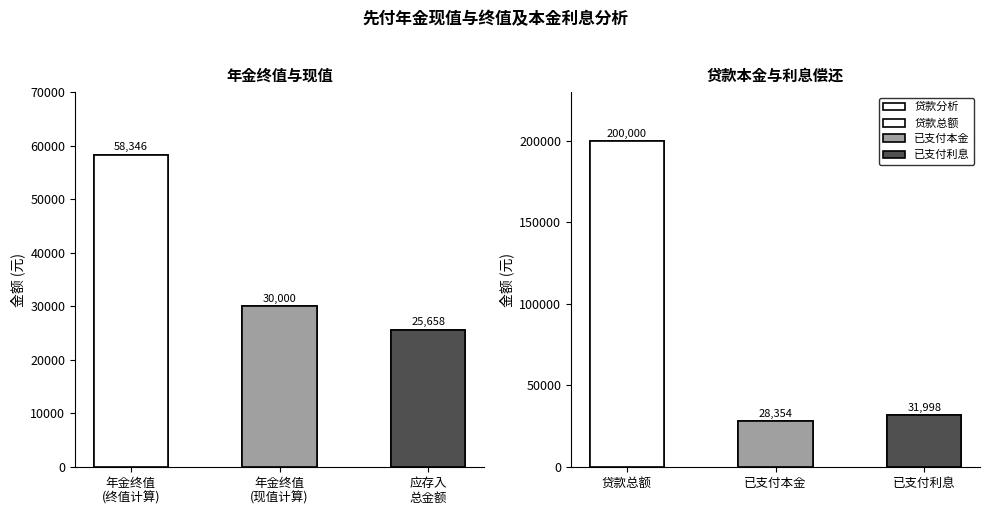

At how many categories does at least one series exceed 27642?

3